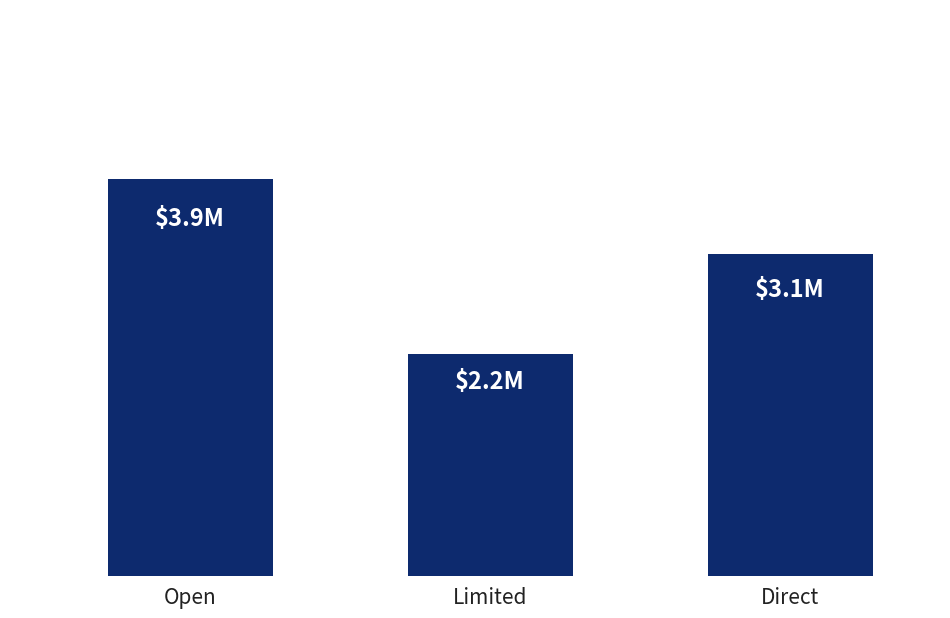

Which label corresponds to the largest value in the chart?

Open